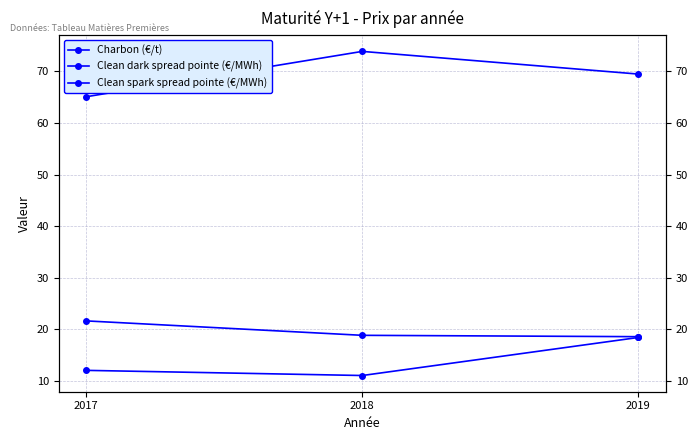

What is the value of the Clean dark spread pointe (€/MWh) point at the 3rd from the left?

18.5